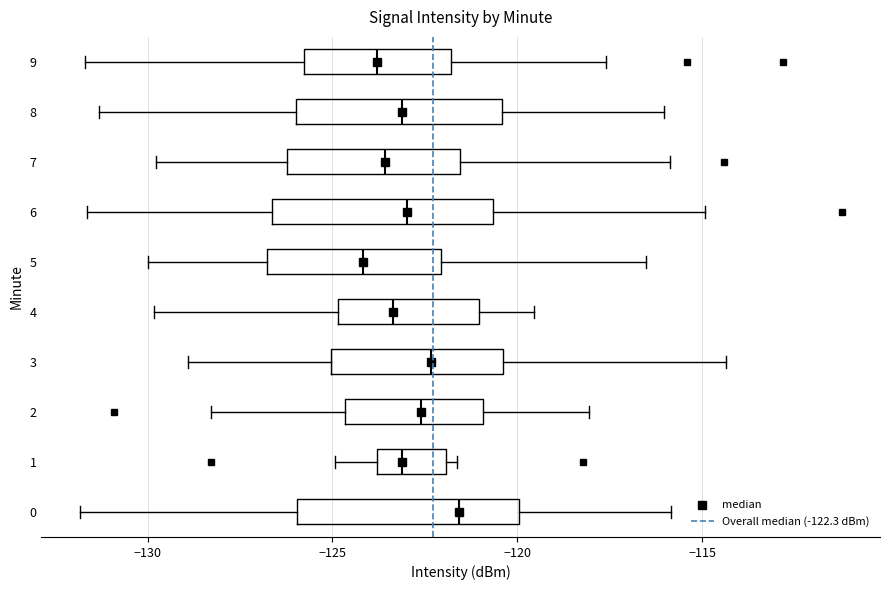

Reading bottom to top, read every box against the x-axis: the position of its median line, the range the box covers, and the ends of its whiskers. The values are not printed on the chart, so give them approximately, as read against the axis.

0: median -121.5, box -126.0 to -120.0, whiskers -132.0 to -116.0
1: median -123.0, box -124.0 to -122.0, whiskers -125.0 to -121.5
2: median -122.5, box -124.5 to -121.0, whiskers -128.5 to -118.0
3: median -122.5, box -125.0 to -120.5, whiskers -129.0 to -114.5
4: median -123.5, box -125.0 to -121.0, whiskers -130.0 to -119.5
5: median -124.0, box -127.0 to -122.0, whiskers -130.0 to -116.5
6: median -123.0, box -126.5 to -120.5, whiskers -131.5 to -115.0
7: median -123.5, box -126.0 to -121.5, whiskers -130.0 to -116.0
8: median -123.0, box -126.0 to -120.5, whiskers -131.5 to -116.0
9: median -124.0, box -126.0 to -122.0, whiskers -131.5 to -117.5